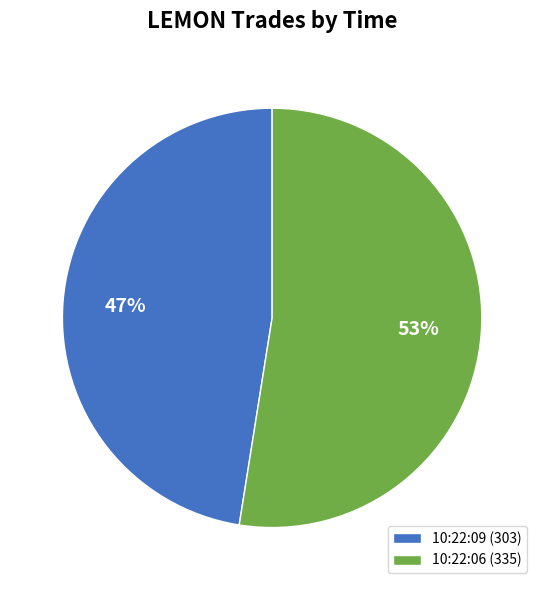

To the nearest percent, what percentage of the pie is 10:22:06?

53%